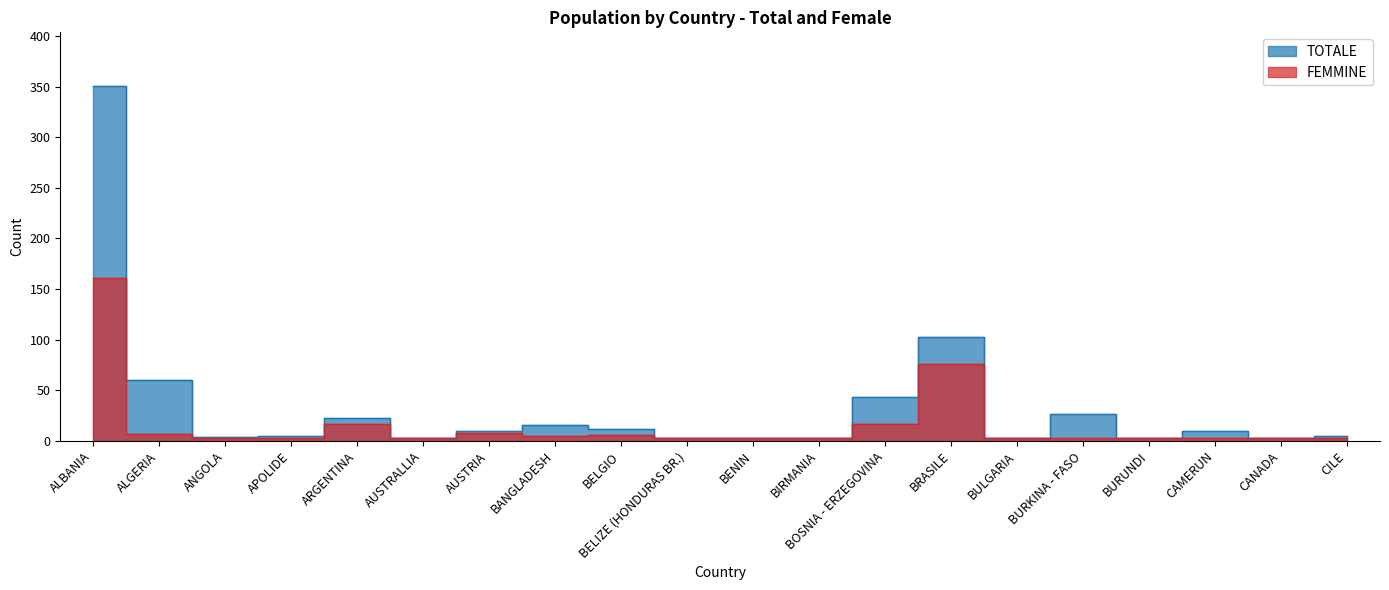

Is this an area chart (filled region under the line)?

No